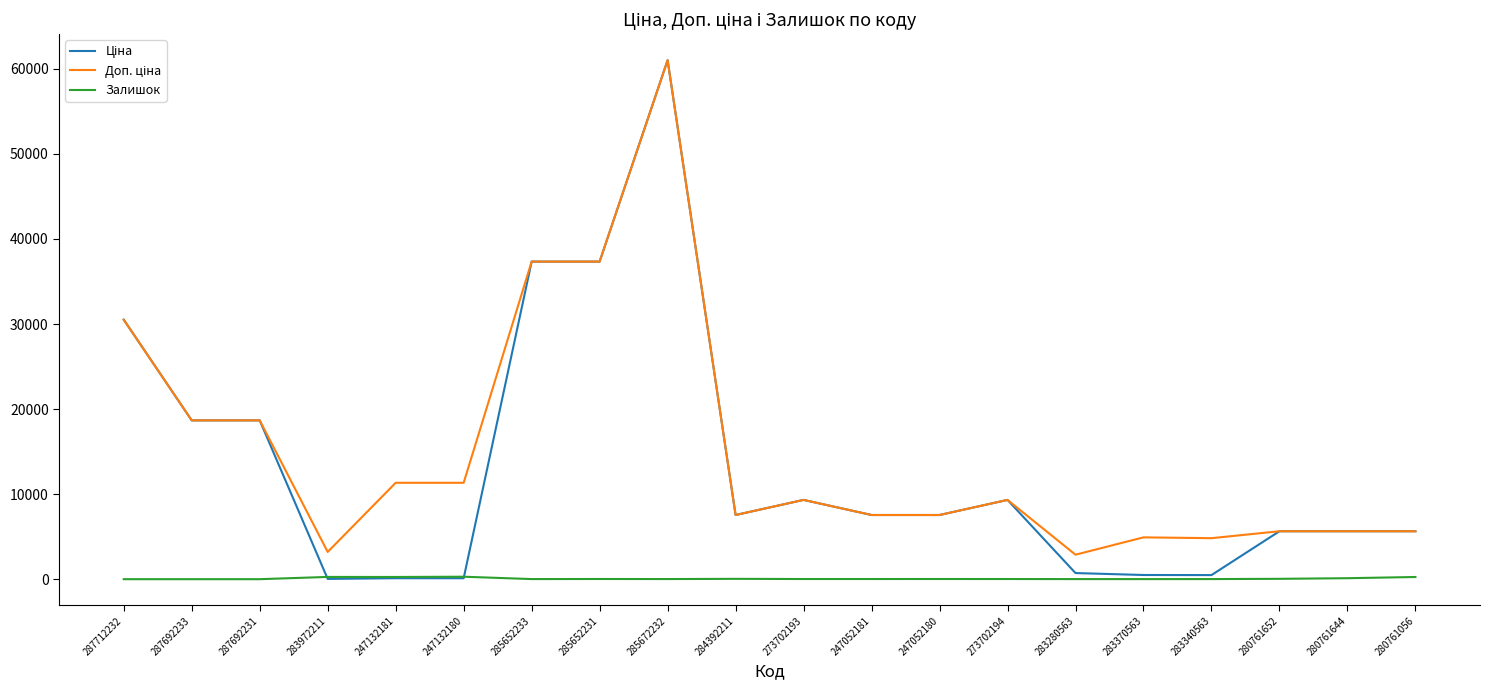

True or false: Залишок has a value of 260.0 at 247132181.

True